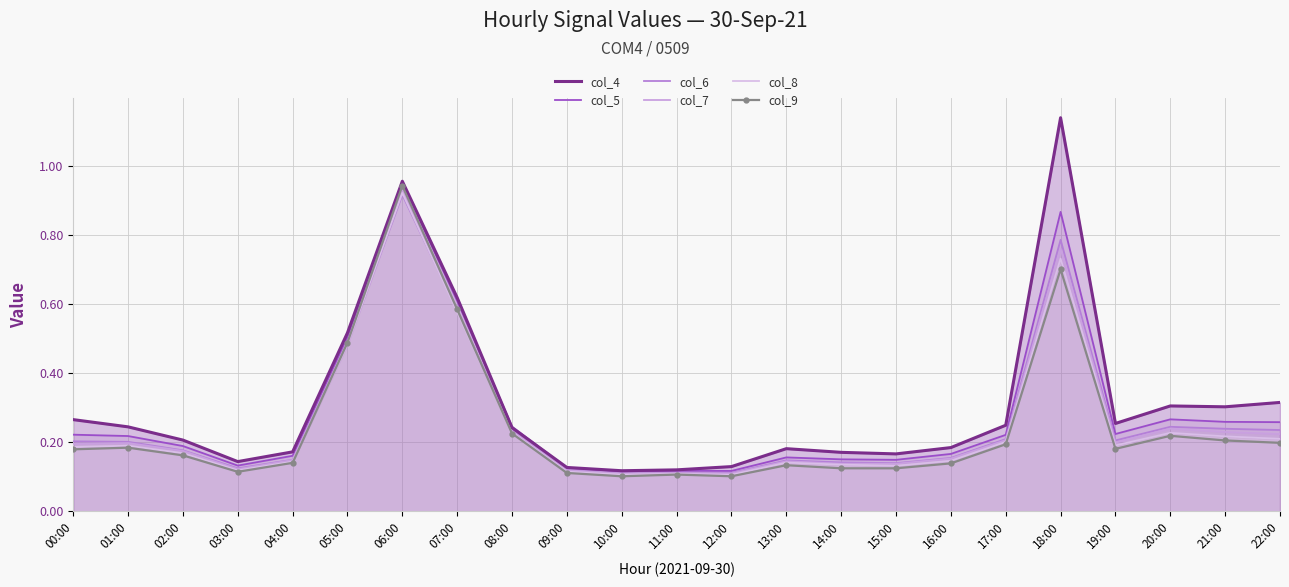

What are all the series names shown in the legend?

col_4, col_5, col_6, col_7, col_8, col_9